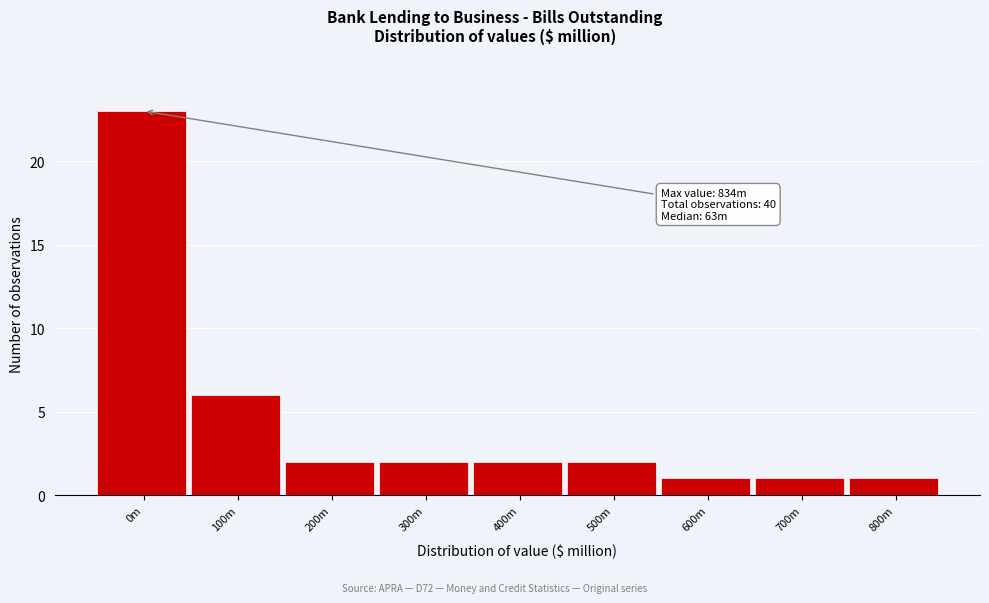

Reading right to left, list all the values displayed in this chart.

1	1	1	2	2	2	2	6	23